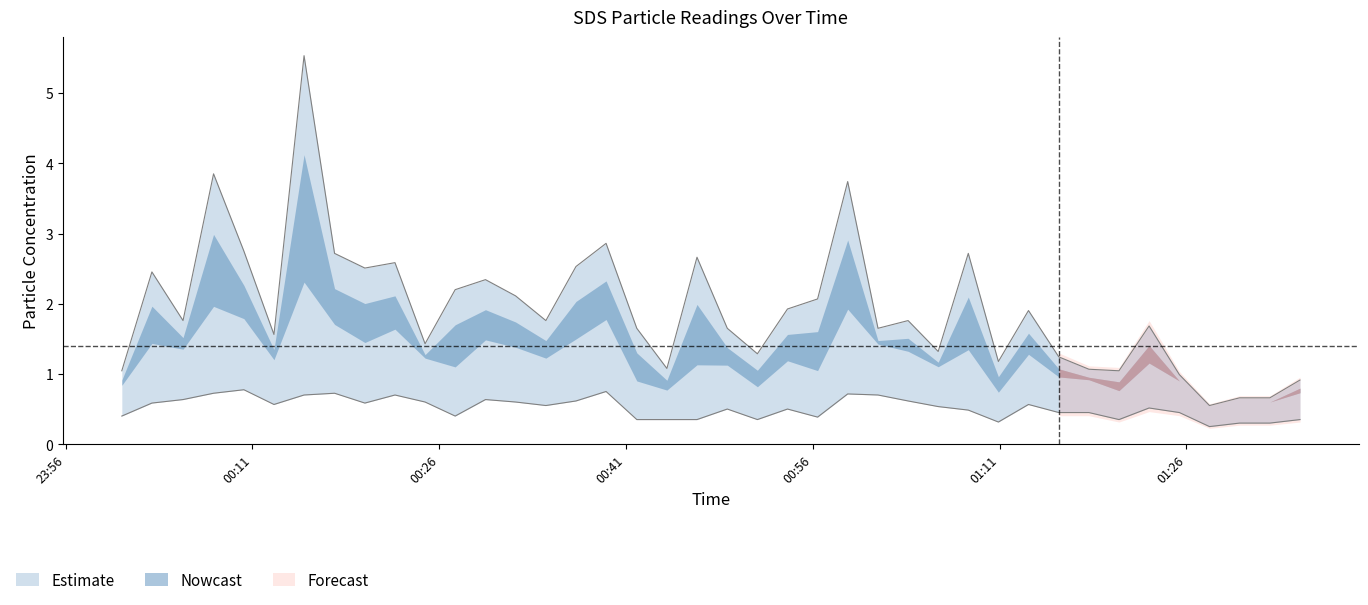

Where is SDS_P1 nearest to the value 3?

2024/02/24 00:39:24